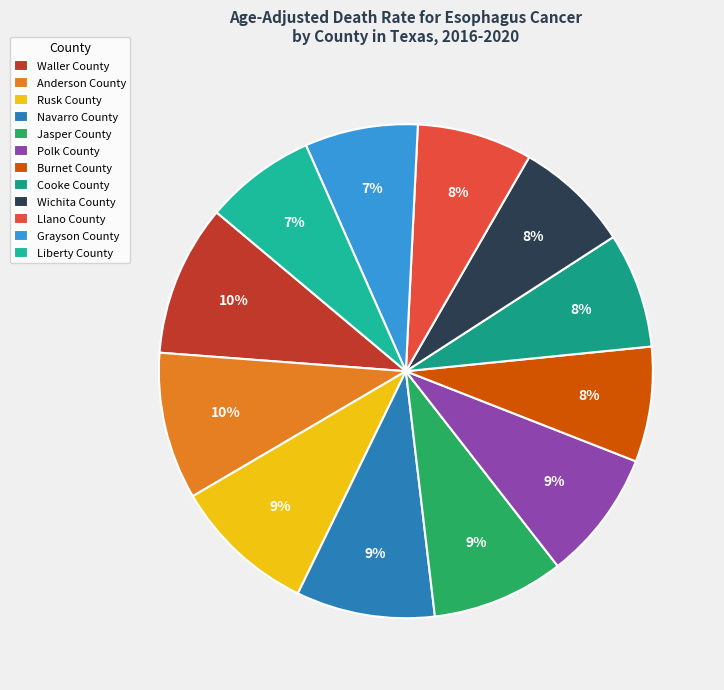

What is the change in value from Anderson County to Cooke County?

-1.5